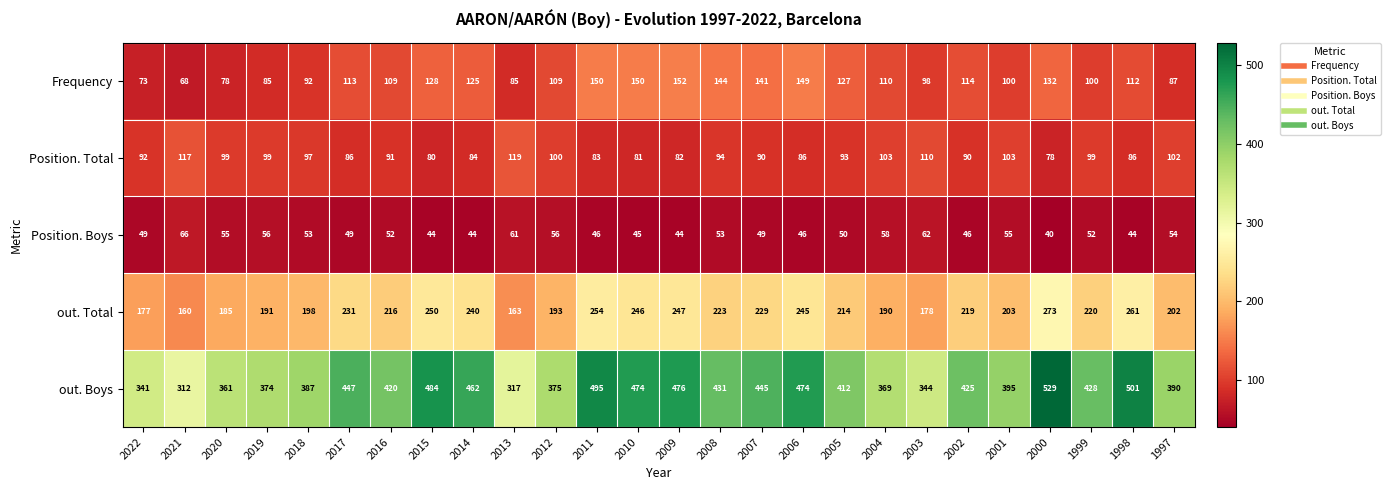

The out. Boys series shows 484 at 2015. True or false?

True